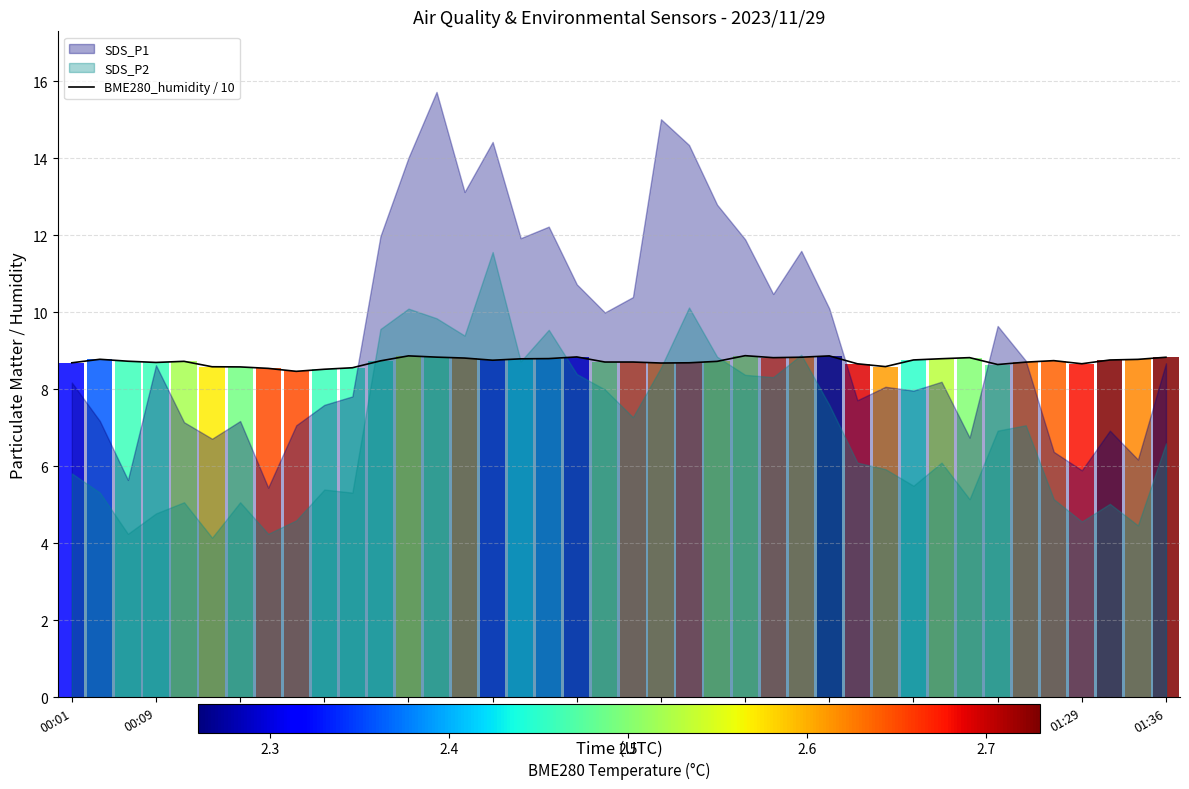

True or false: BME280_humidity / 10 has a value of 8.8 at 00:45.

True